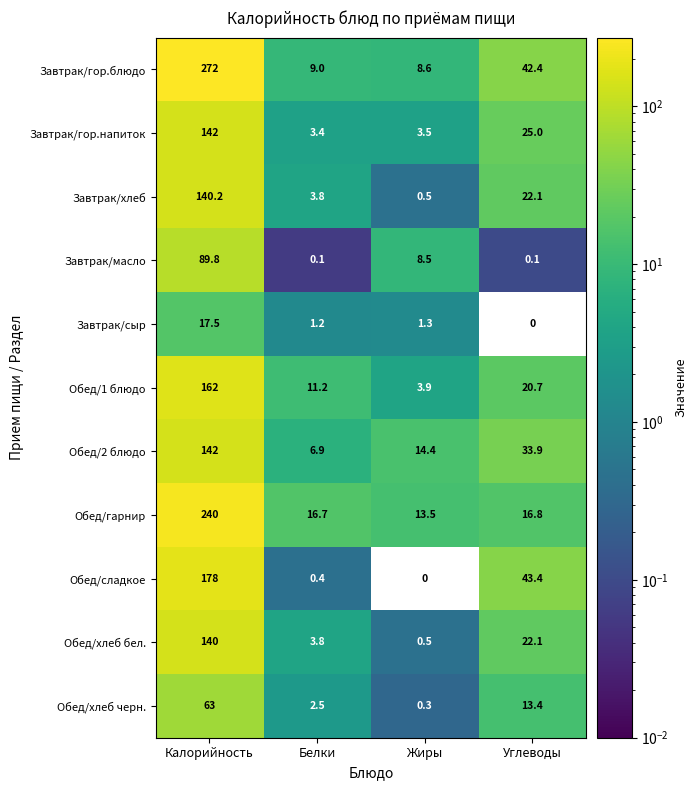

What value does the Обед/хлеб бел. series have at Углеводы?

22.1